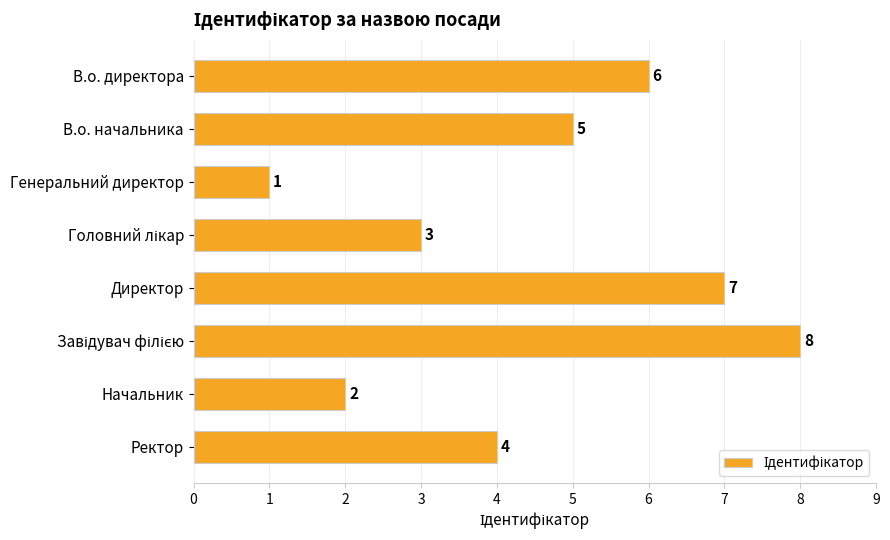

What is the difference between the maximum and second lowest values?

6